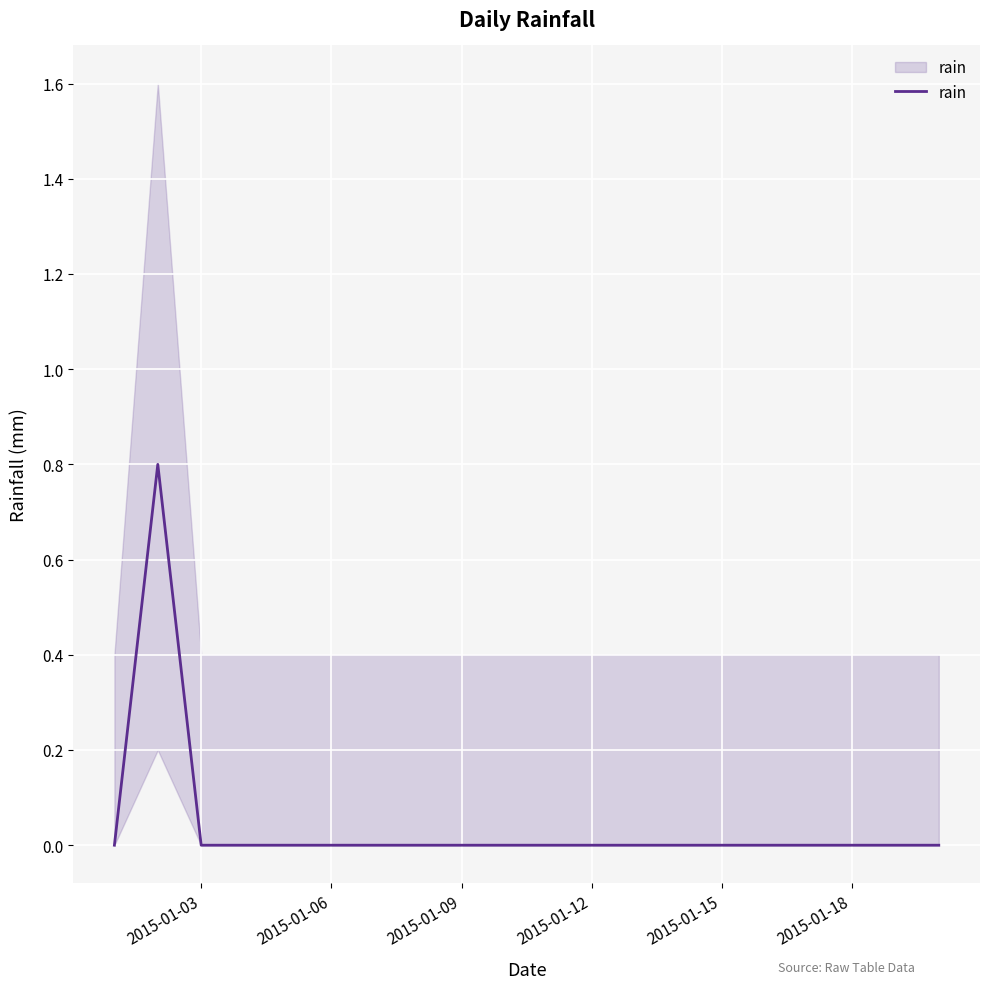

Where is the data nearest to the value 0?

2015-01-03